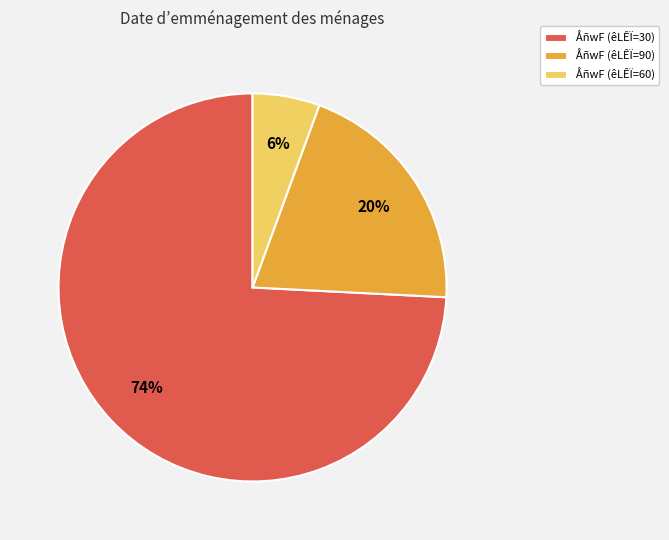

What percentage is the ÅñwF (êLÊÏ=90) slice, to the nearest percent?

20%